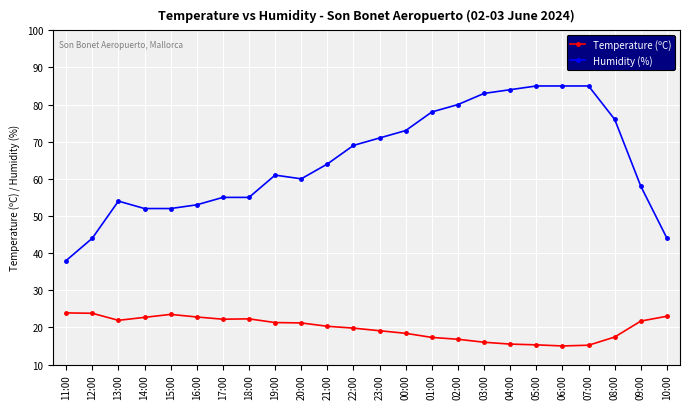

Where does the Temperature (ºC) series first go above 21?

11:00